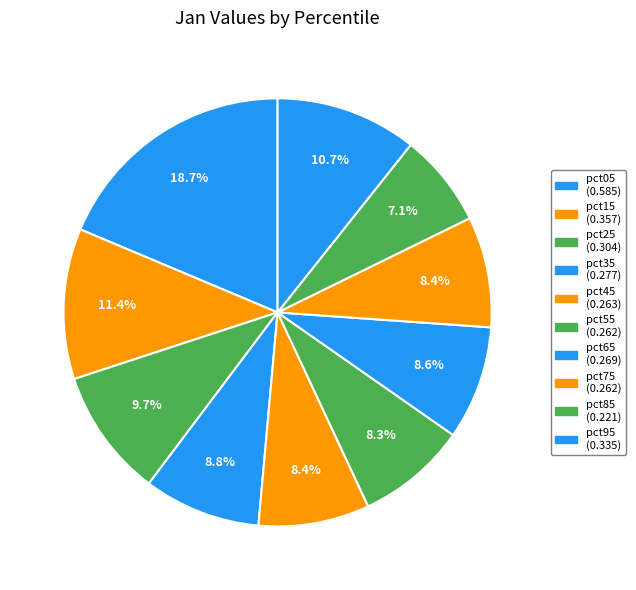

To the nearest percent, what is the combined percentage of pct85 and pct55?

15%